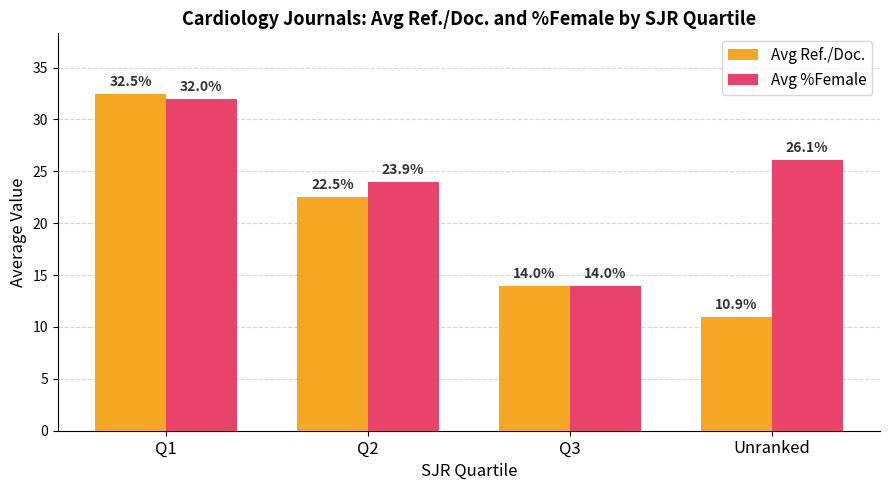

Where is Avg Ref./Doc. nearest to the value 21?

Q2